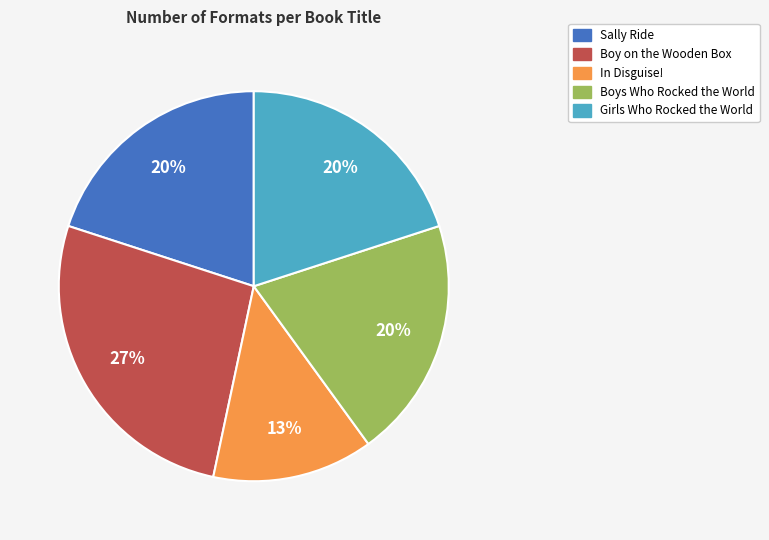

Is it true that Boys Who Rocked the World is 12% of the pie?

False